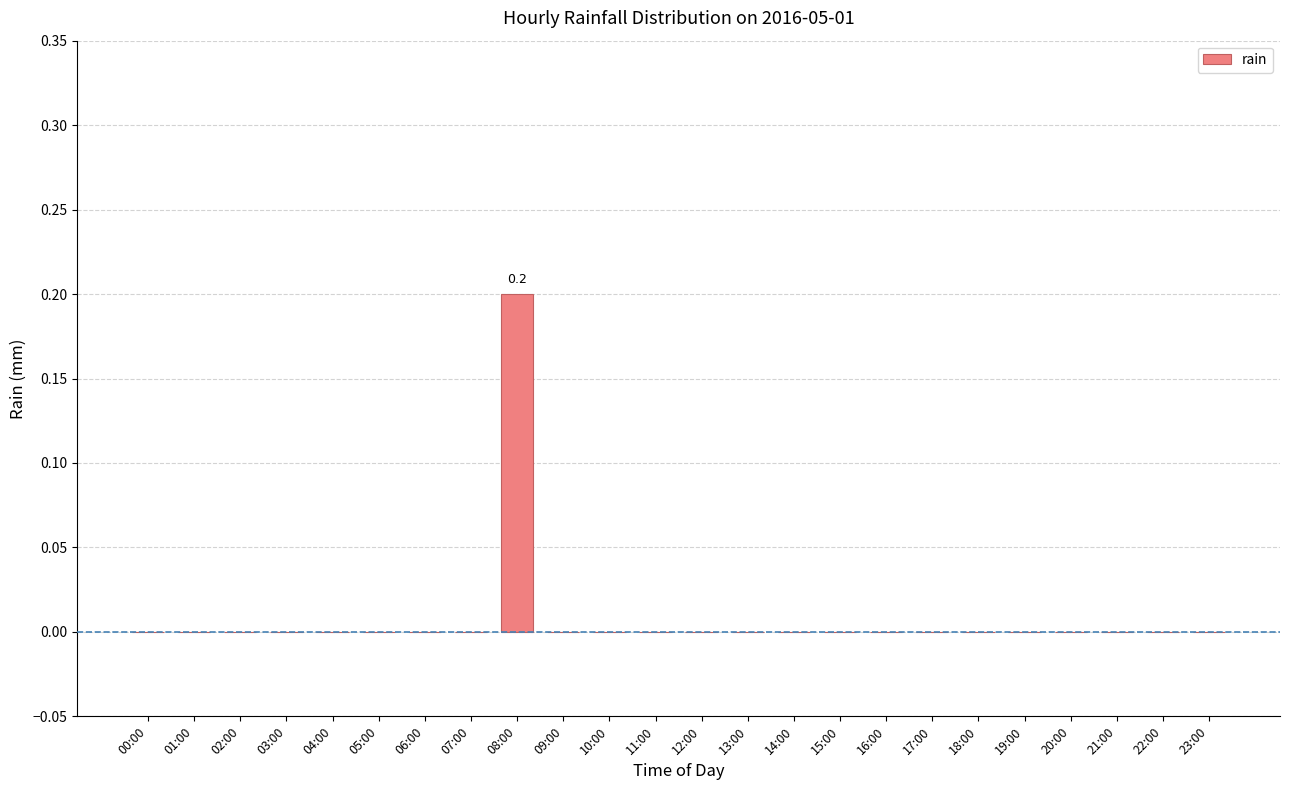

How many values are between 0 and 1?

24